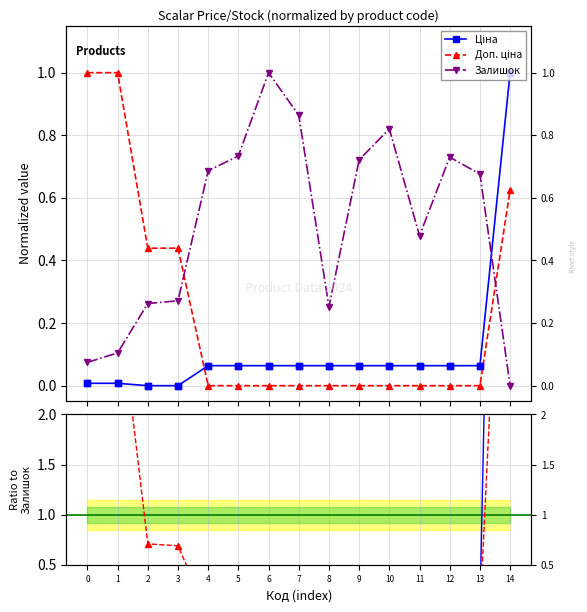

Which series has the largest Y range (max minus min)?

Ціна / norm